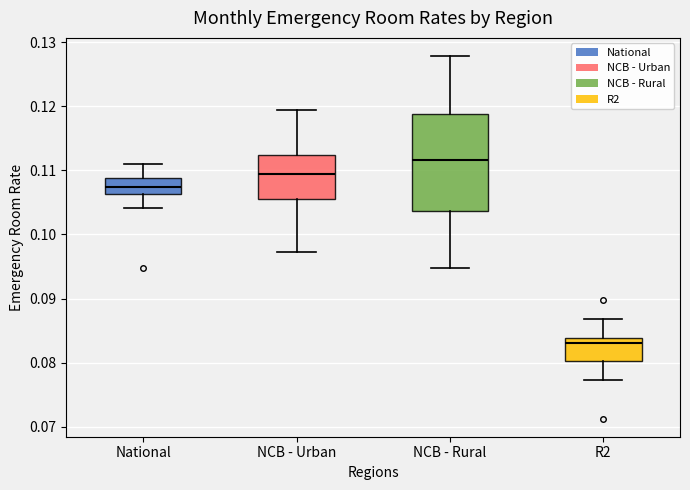

Reading left to right, read every box against the y-axis: the position of its median line, the range the box covers, and the ends of its whiskers. The values are not printed on the chart, so give them approximately, as read against the axis.

National: median 0.107, box 0.106 to 0.109, whiskers 0.104 to 0.111
NCB - Urban: median 0.109, box 0.106 to 0.112, whiskers 0.097 to 0.119
NCB - Rural: median 0.112, box 0.104 to 0.119, whiskers 0.095 to 0.128
R2: median 0.083, box 0.080 to 0.084, whiskers 0.077 to 0.087